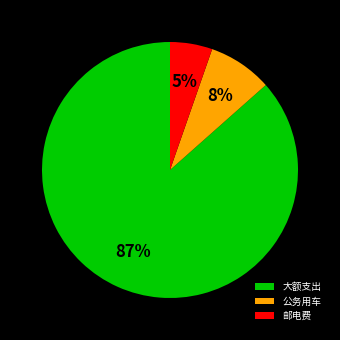

Is there a majority slice in this chart?

Yes